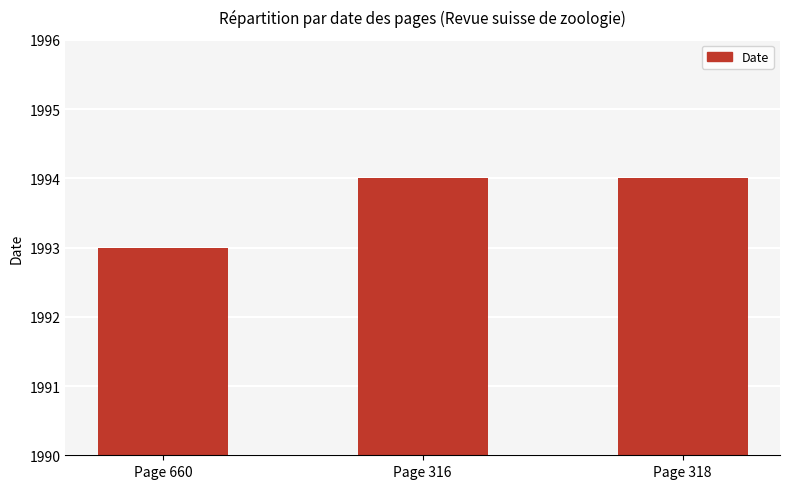

What is the approximate value at Page 316?

1994